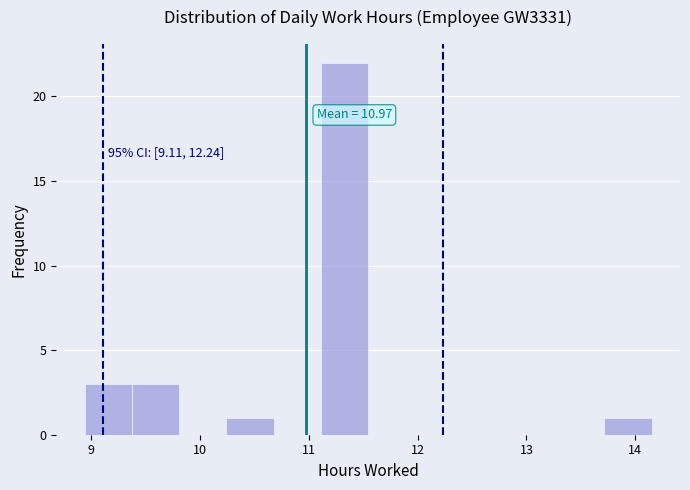

Which range on the x-axis has the tallest bar?

11.1 to 11.5